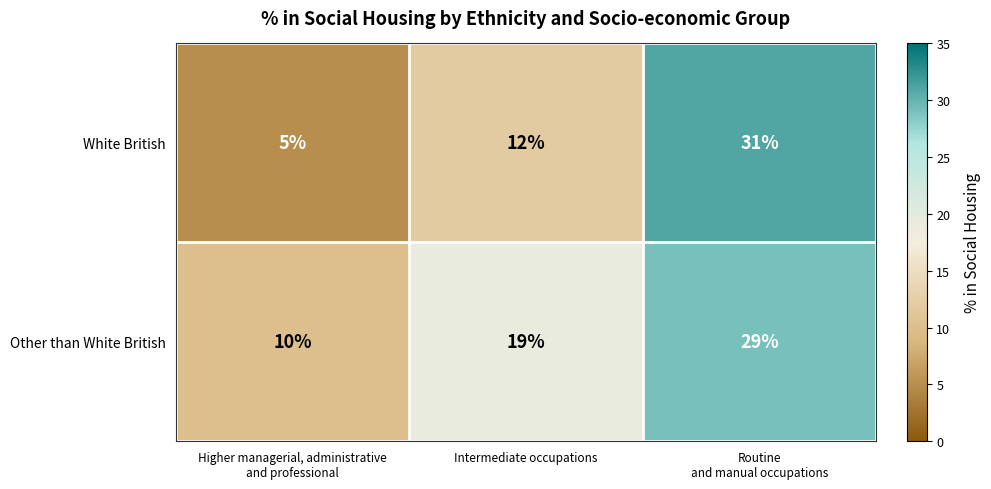

How many data points in White British are less than 12?

1